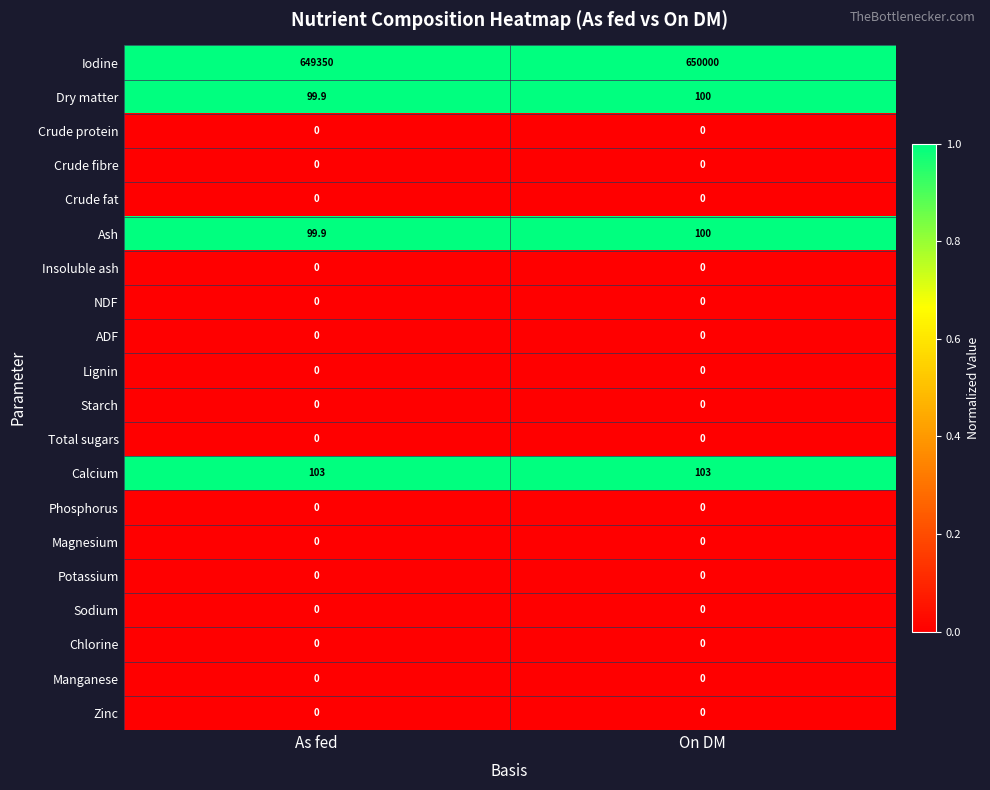

What is the total value across all series at As fed?

649652.8